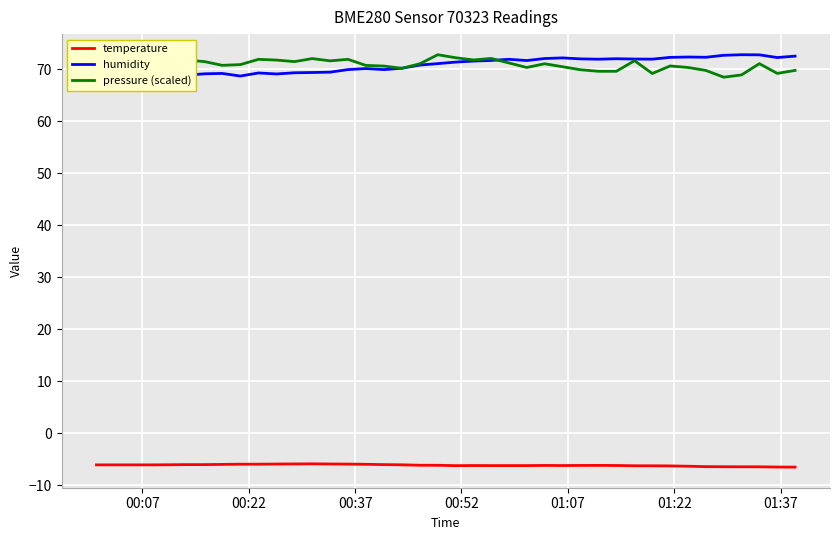

True or false: temperature and pressure (scaled) cross at least once.

False